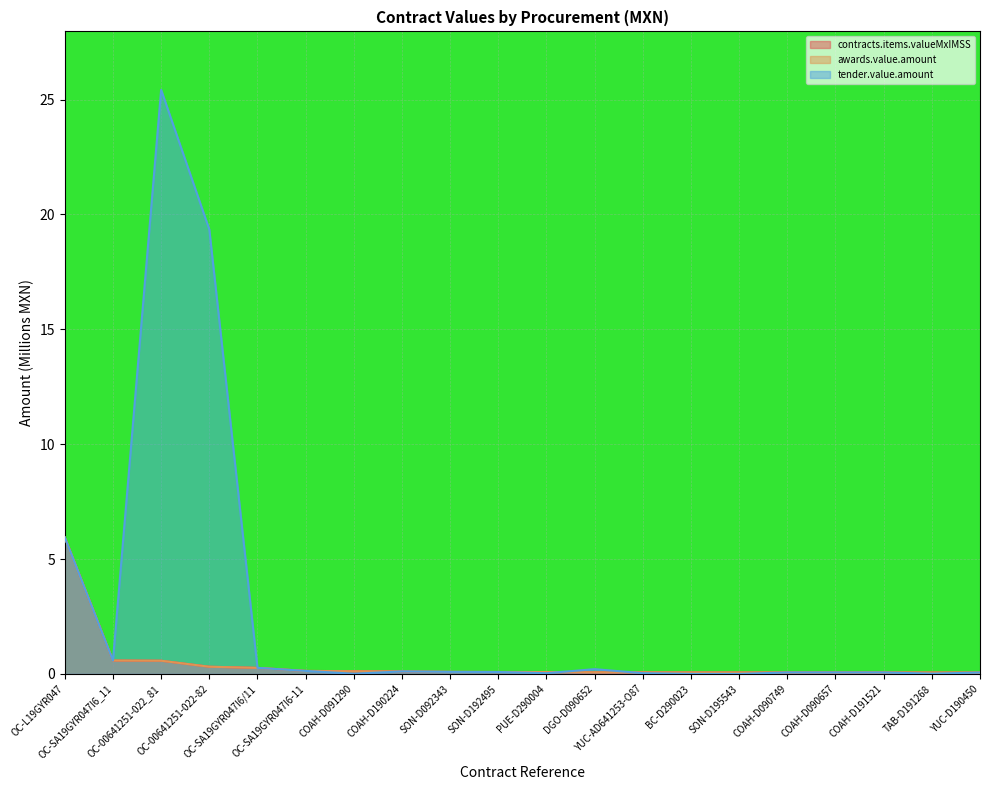

What is the maximum value for contracts.items.valueMxIMSS?

5.9